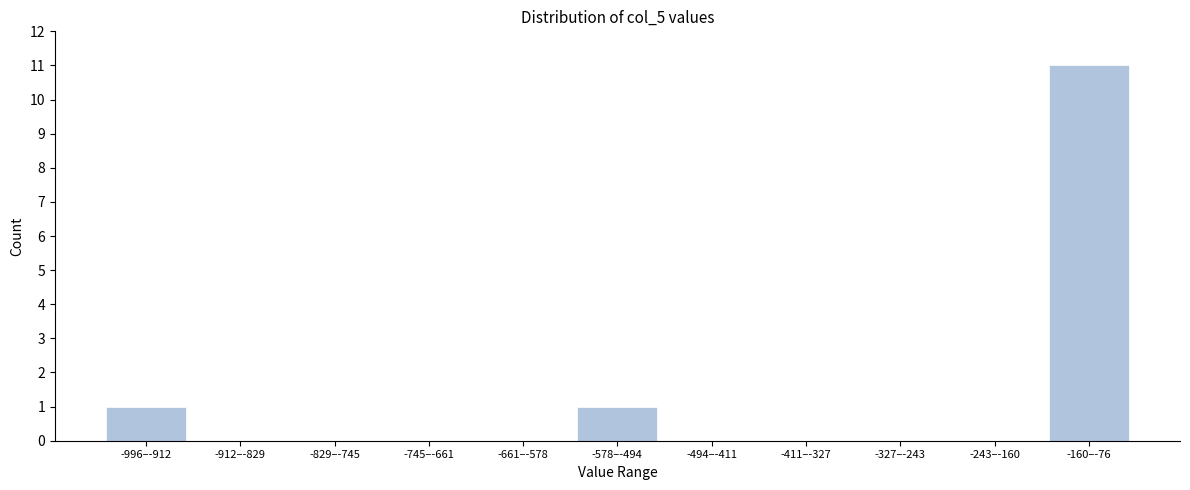

Reading right to left, extract all data points from this chart.

-160–-76=11	-243–-160=0	-327–-243=0	-411–-327=0	-494–-411=0	-578–-494=1	-661–-578=0	-745–-661=0	-829–-745=0	-912–-829=0	-996–-912=1